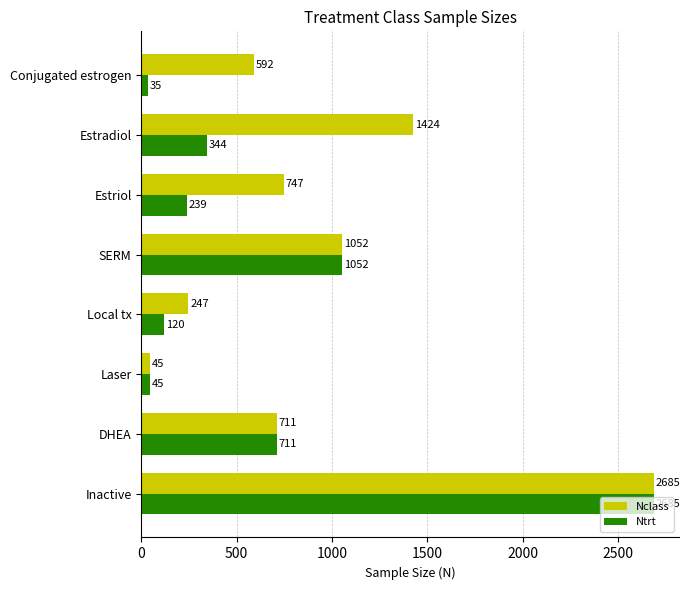

What are all the series names shown in the legend?

Nclass, Ntrt